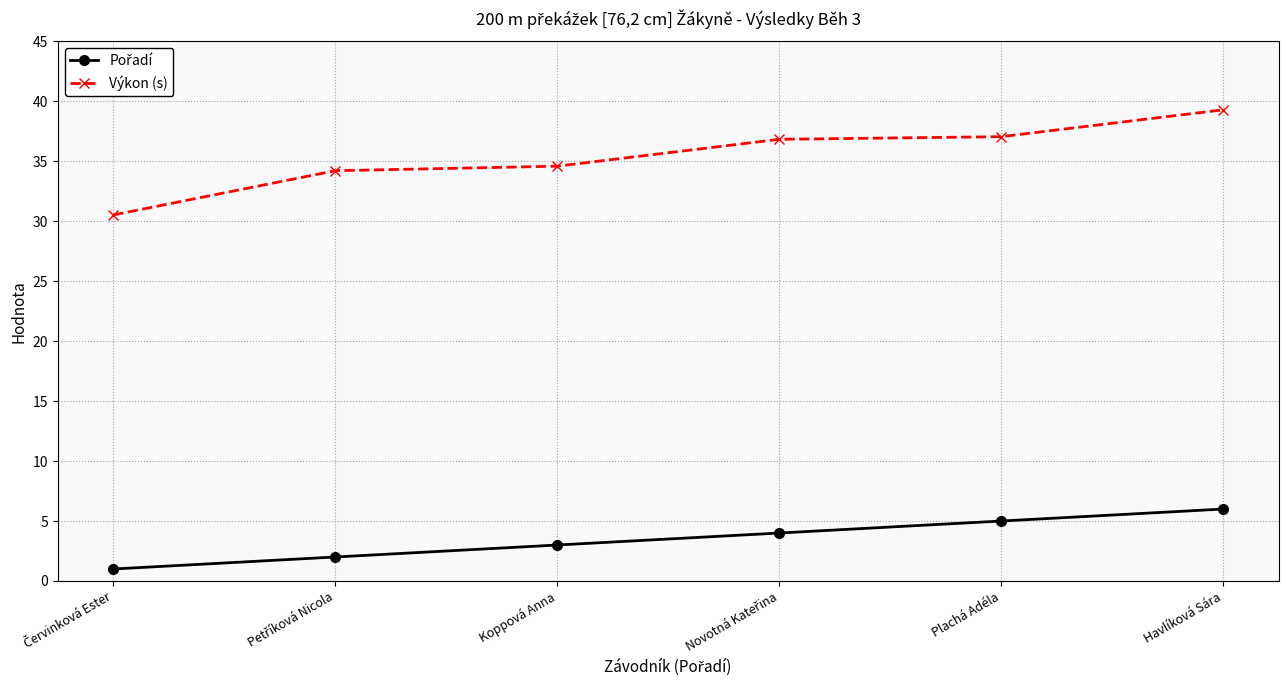

At which category is the sum across all series the highest?

Havlíková Sára